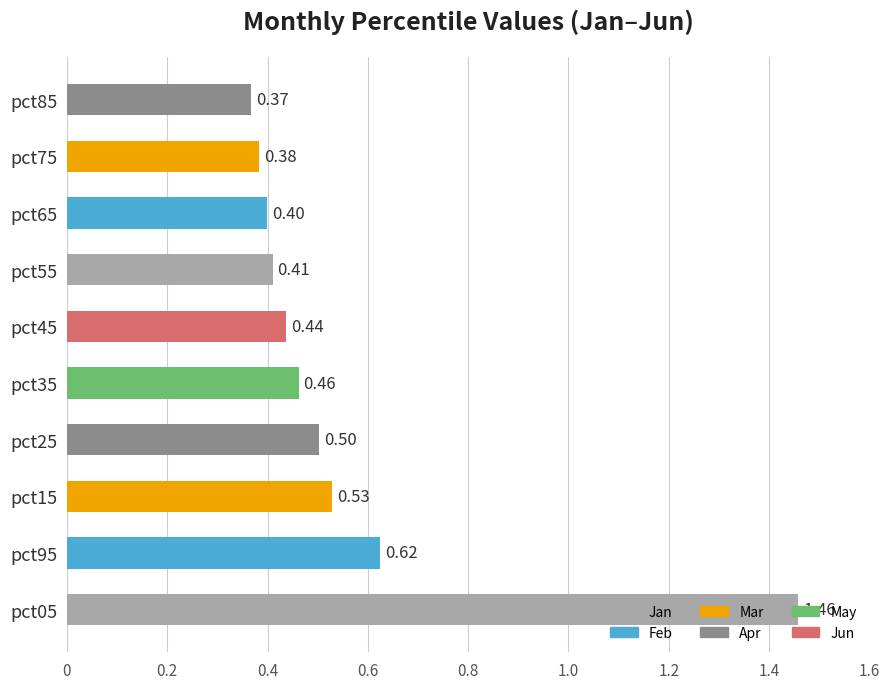

What is the difference between the values at pct45 and pct05?

1.0